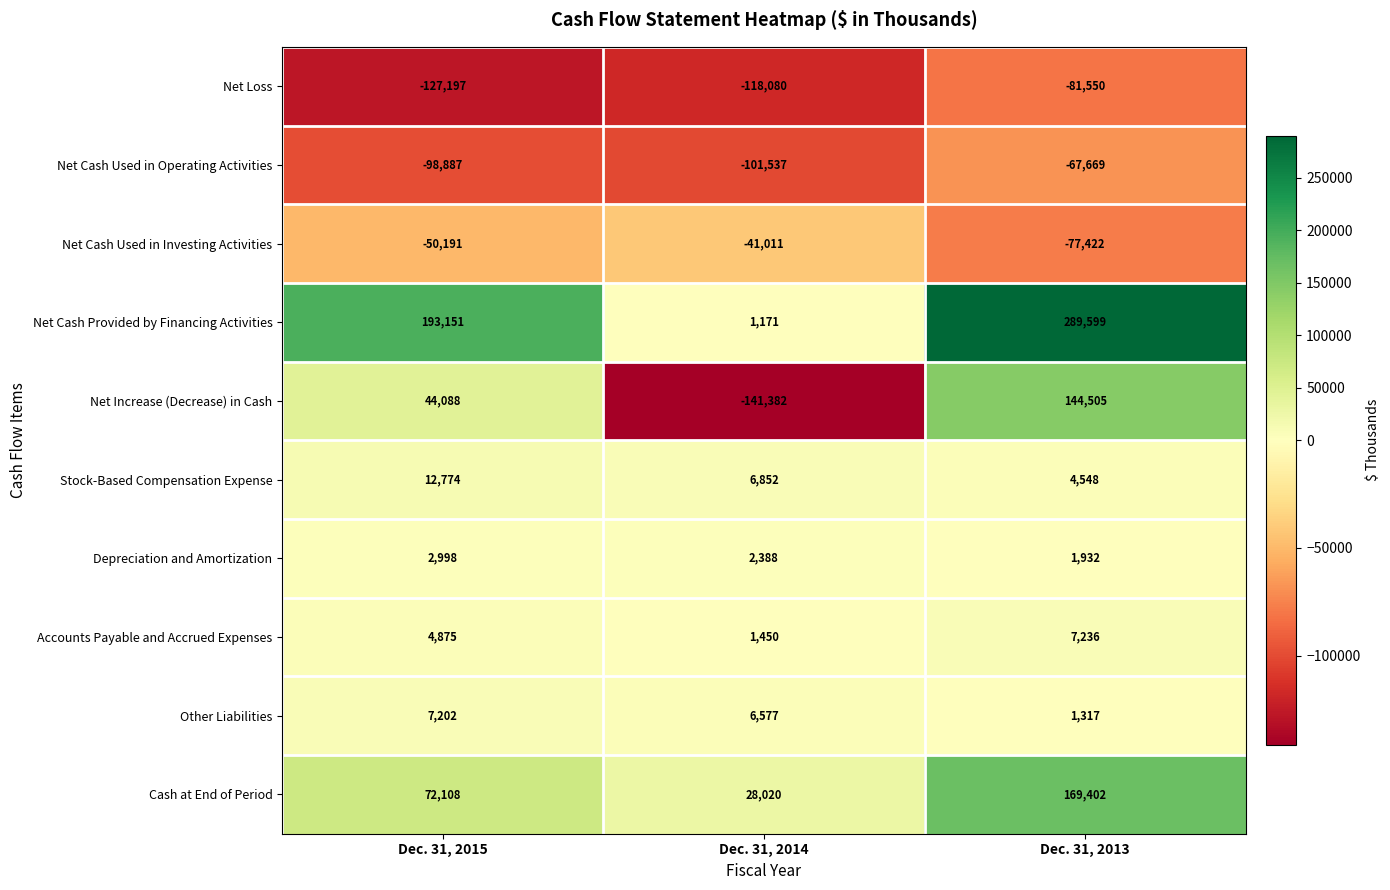

Between Dec. 31, 2015 and Dec. 31, 2013, which series saw the biggest shift?

Net Increase (Decrease) in Cash